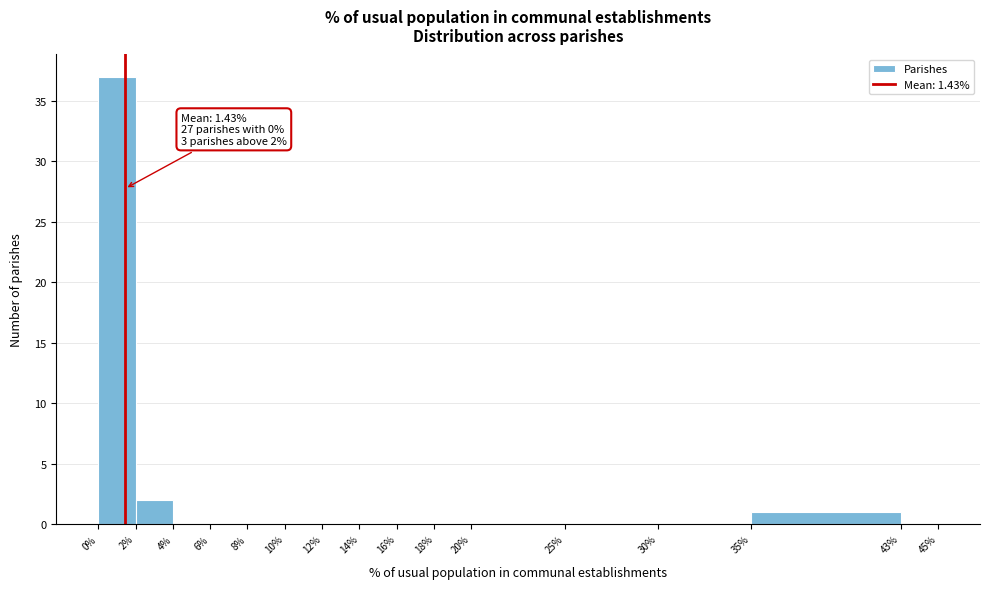

Which range on the x-axis has the tallest bar?

0% to 2%